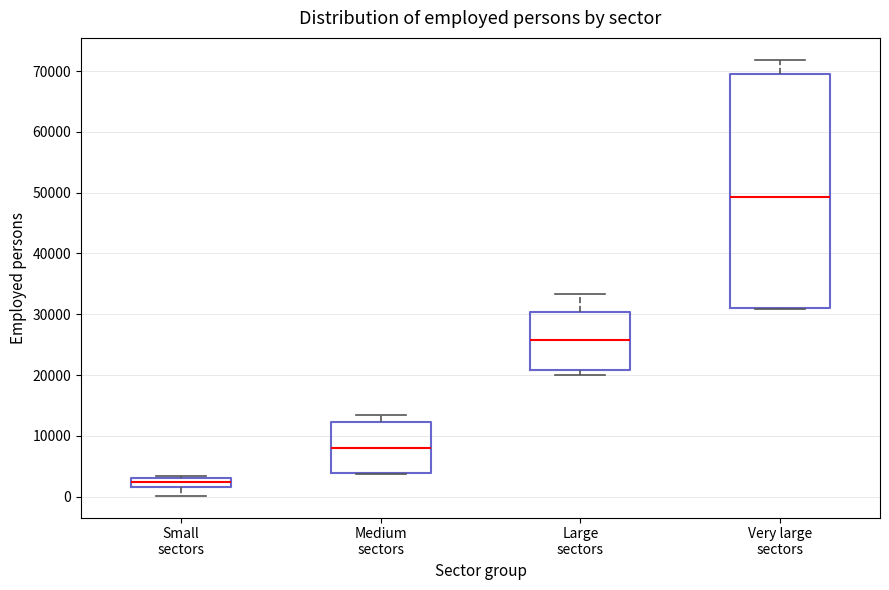

Which box has the lowest median line?

Small sectors